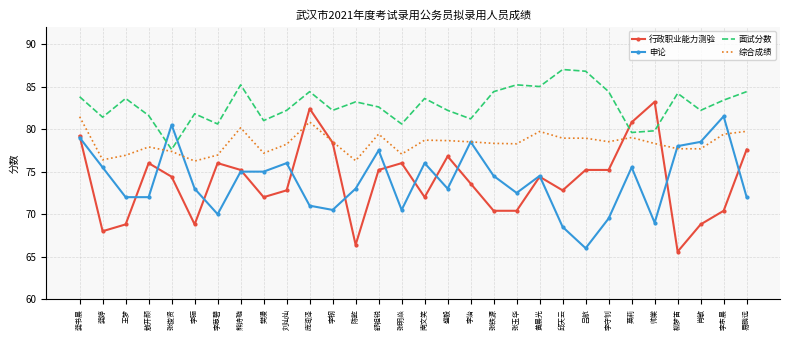

What is the total value across all series at 张铁源?

307.6